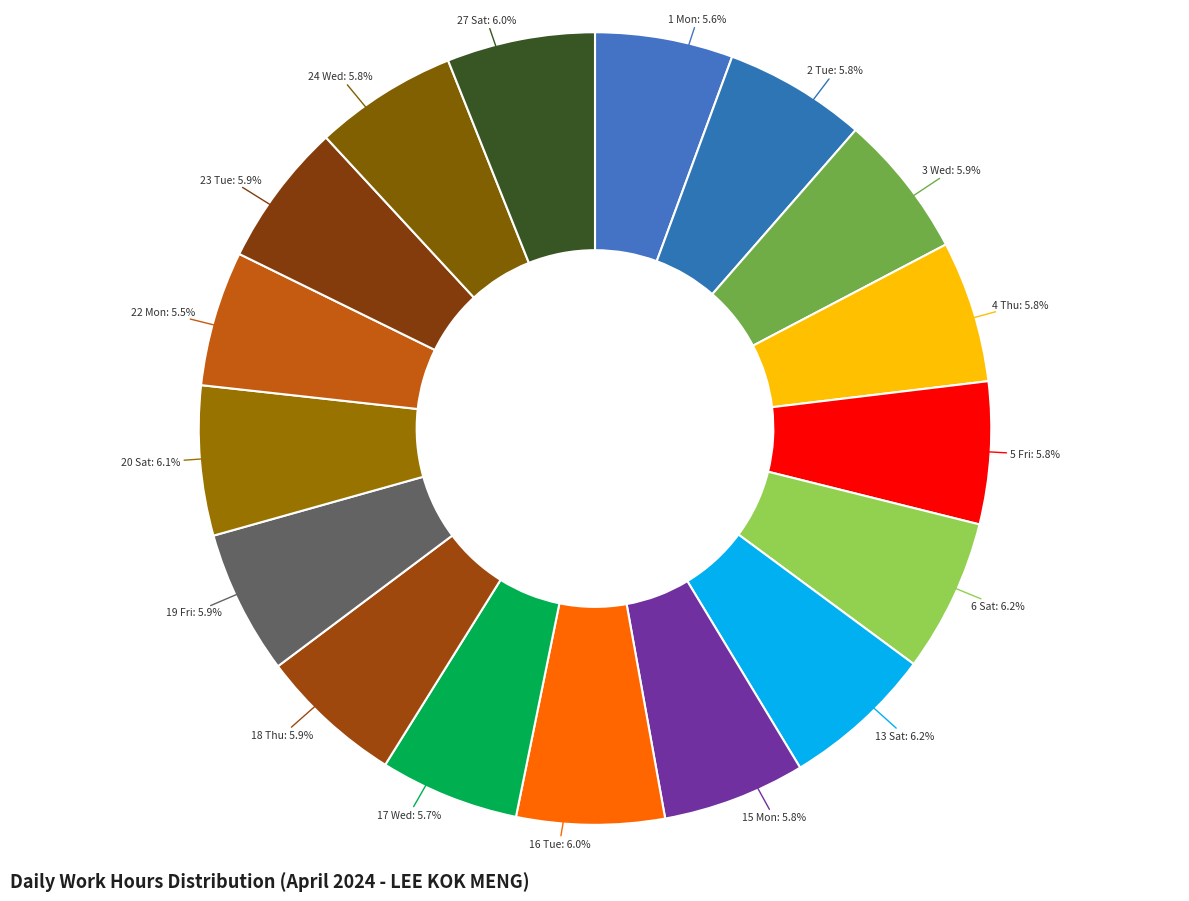

Approximately how many times larger is the value at 15 Mon compared to 17 Wed?

1.0